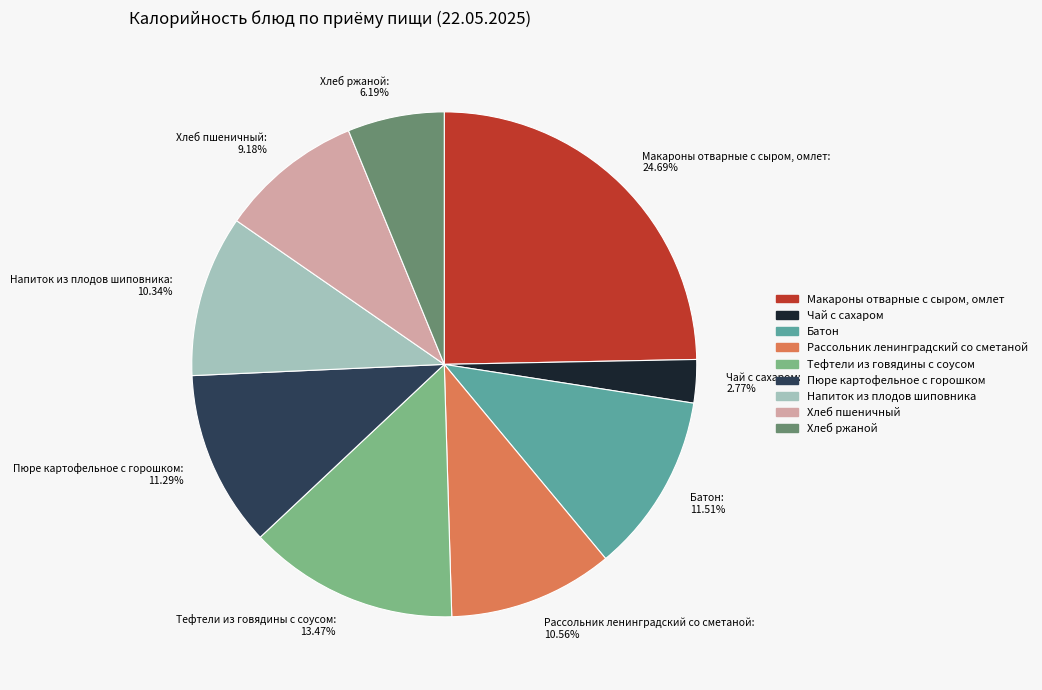

To the nearest percent, what portion does Хлеб пшеничный represent?

9%